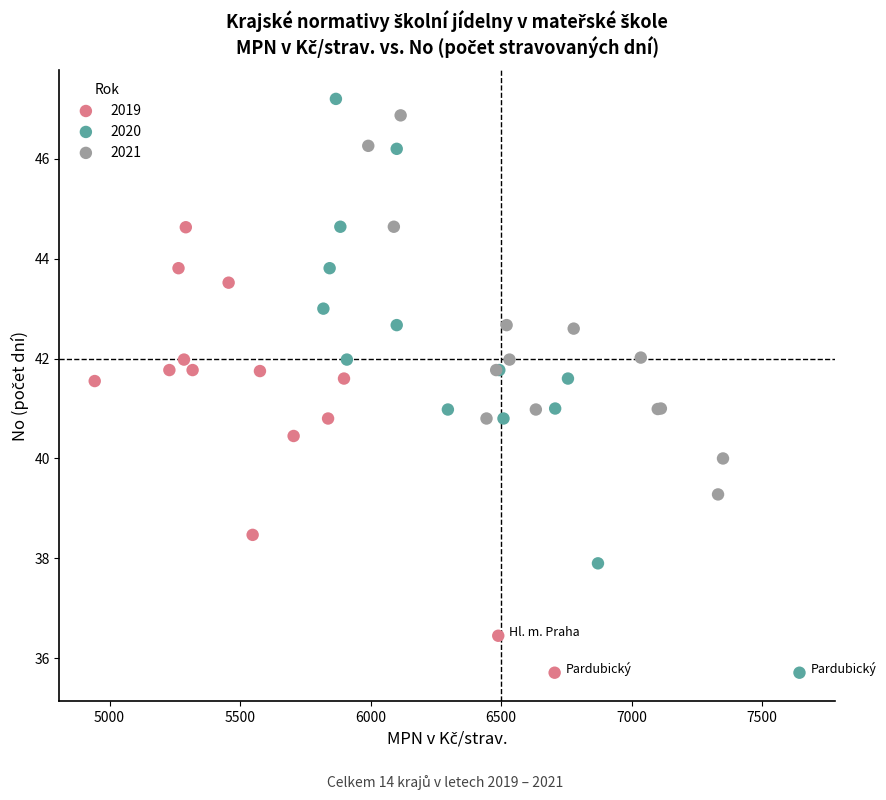

What are all the series names shown in the legend?

2019, 2020, 2021